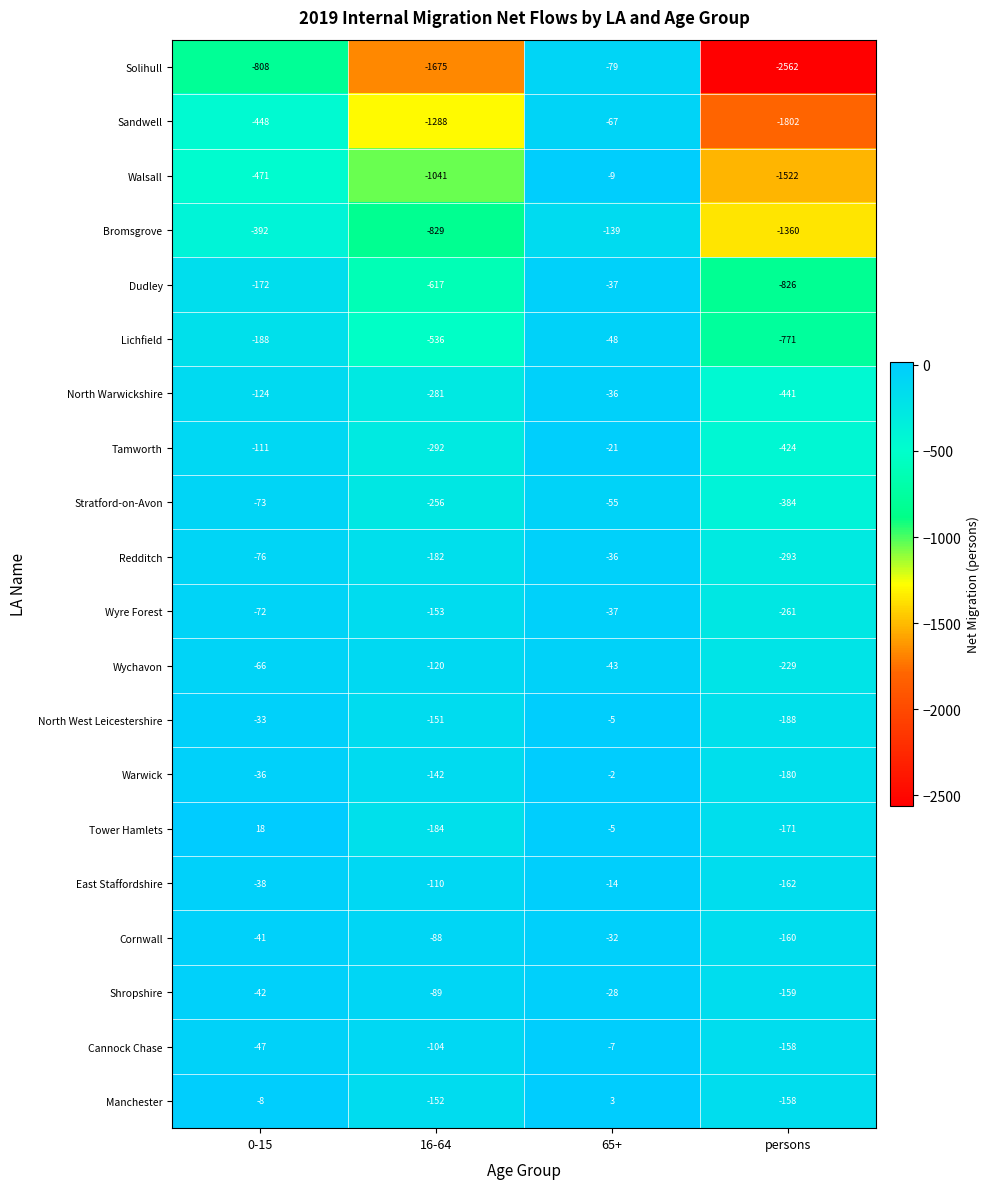

What is the total value across all series at 0-15?

-3228